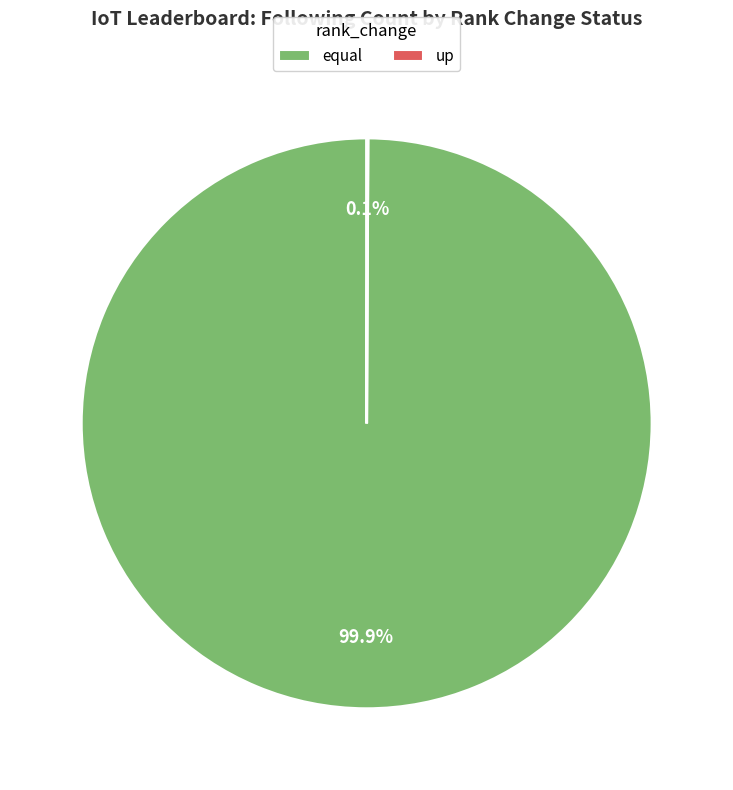

What is the majority slice?

equal